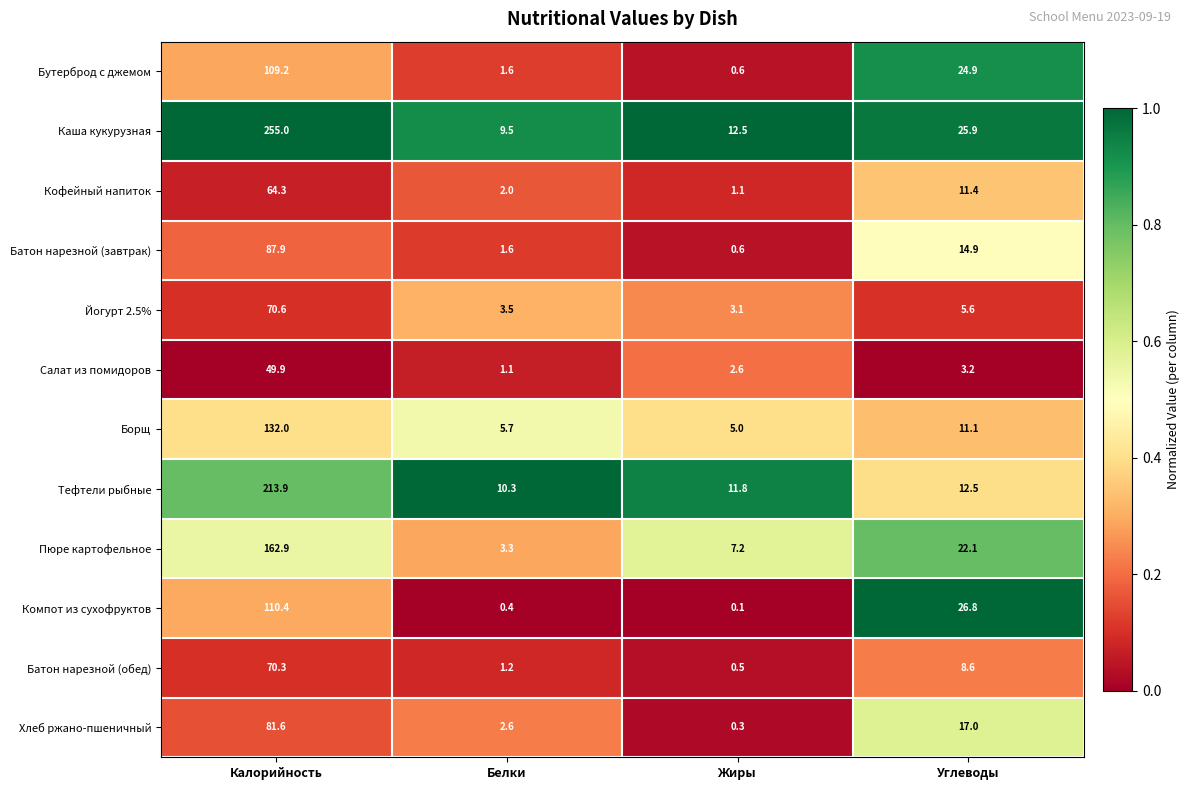

Is it true that Кофейный напиток equals 64.3 at Калорийность?

True